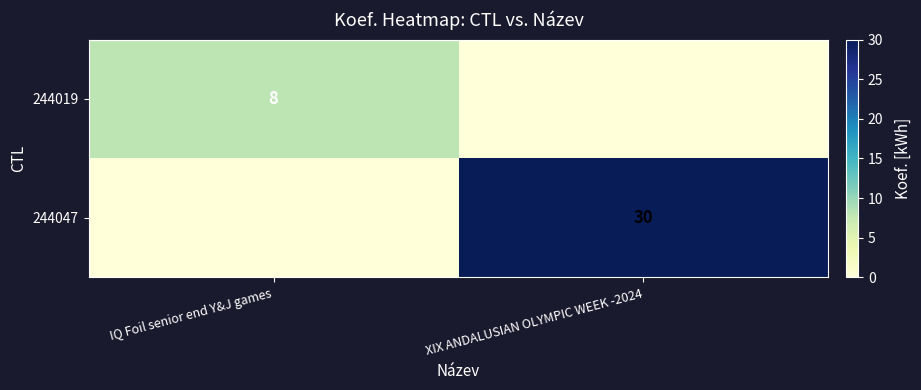

The value of 244047 at XIX ANDALUSIAN OLYMPIC WEEK -2024 is 16. True or false?

False